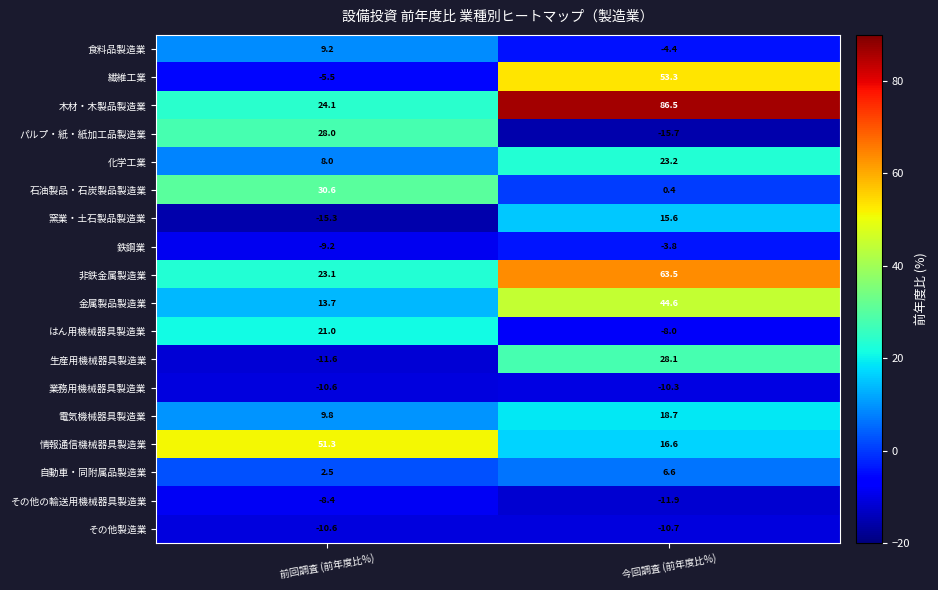

How many categories are shown in the chart?

2